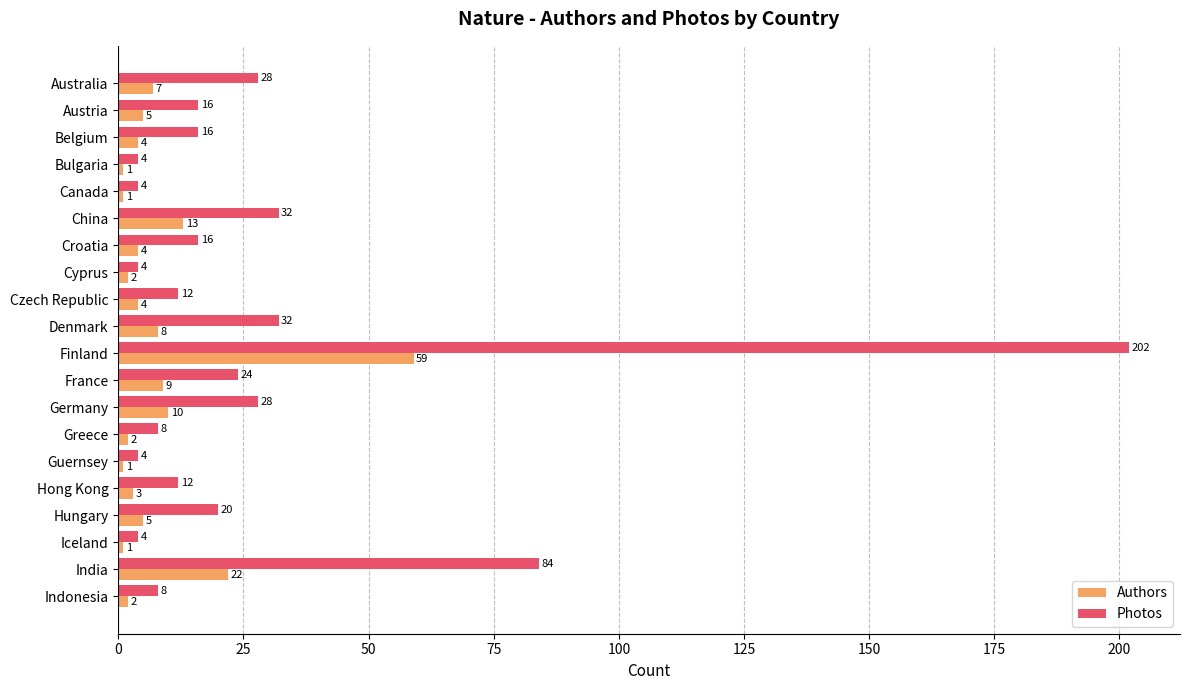

At which category is the sum across all series the highest?

Finland